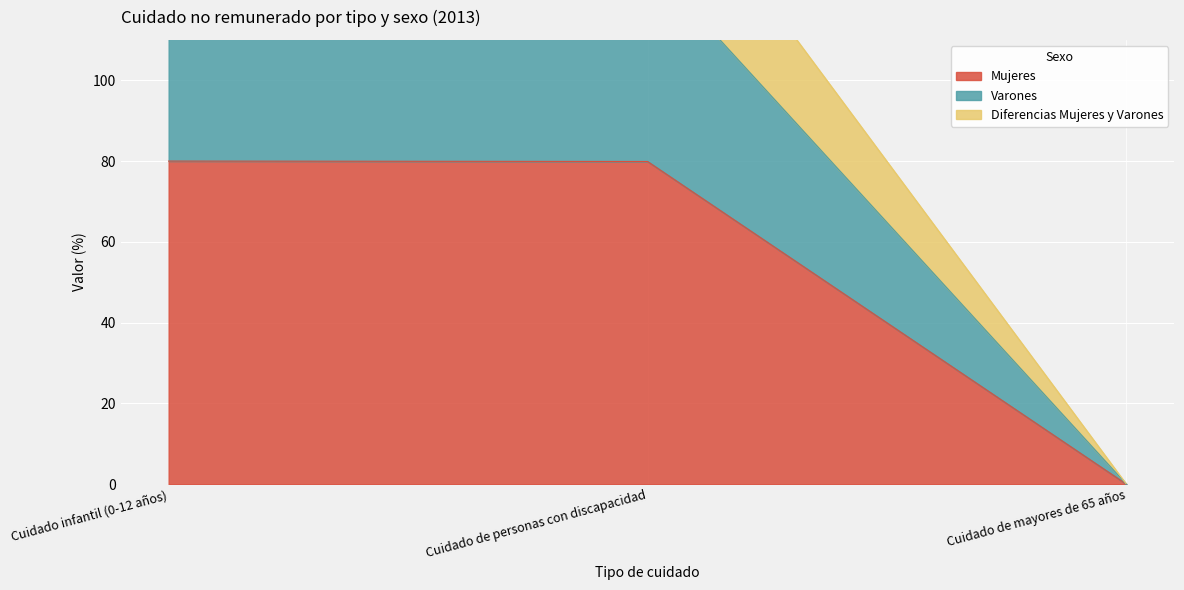

At which category does the chart reach its peak across all series?

Cuidado infantil (0-12 años)